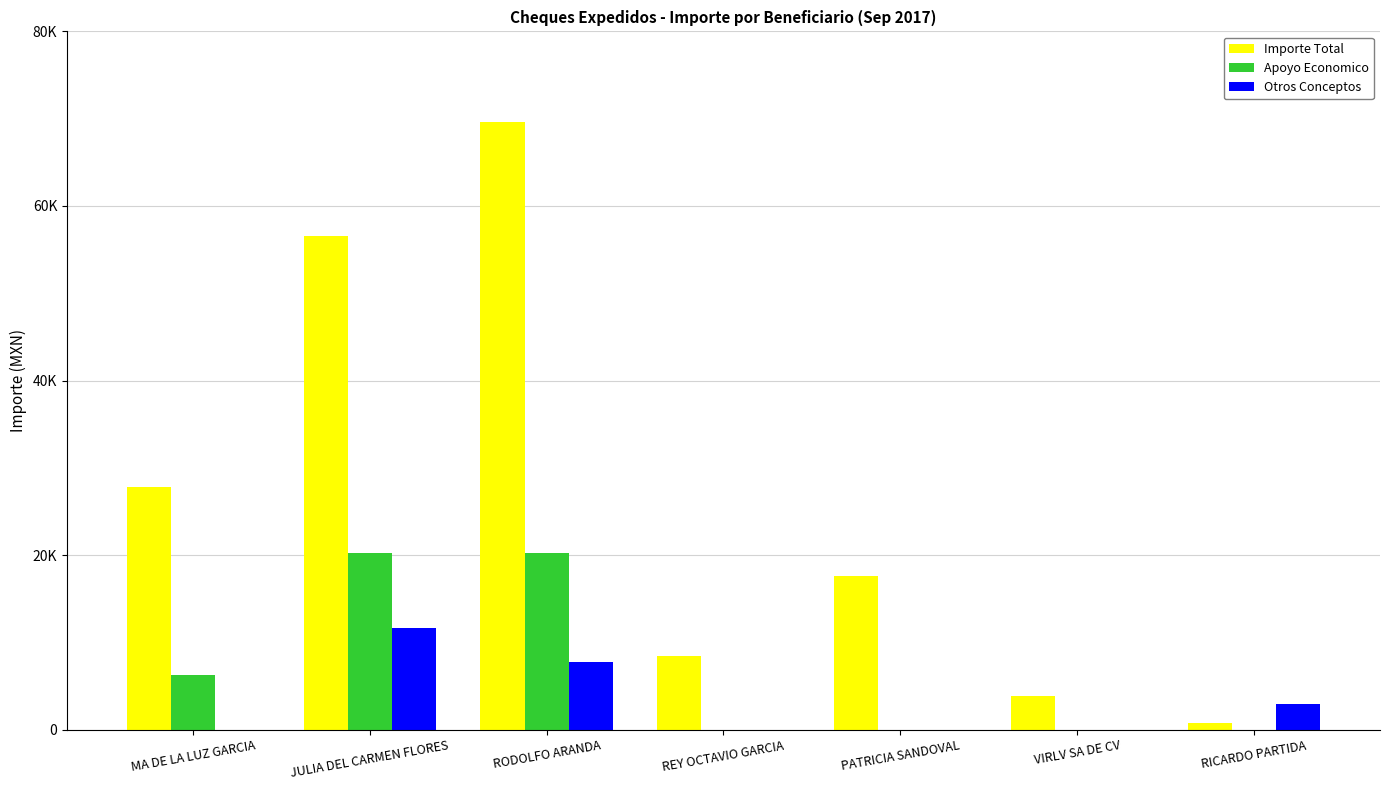

At which label is Importe Total closest to 35197?

MA DE LA LUZ GARCIA